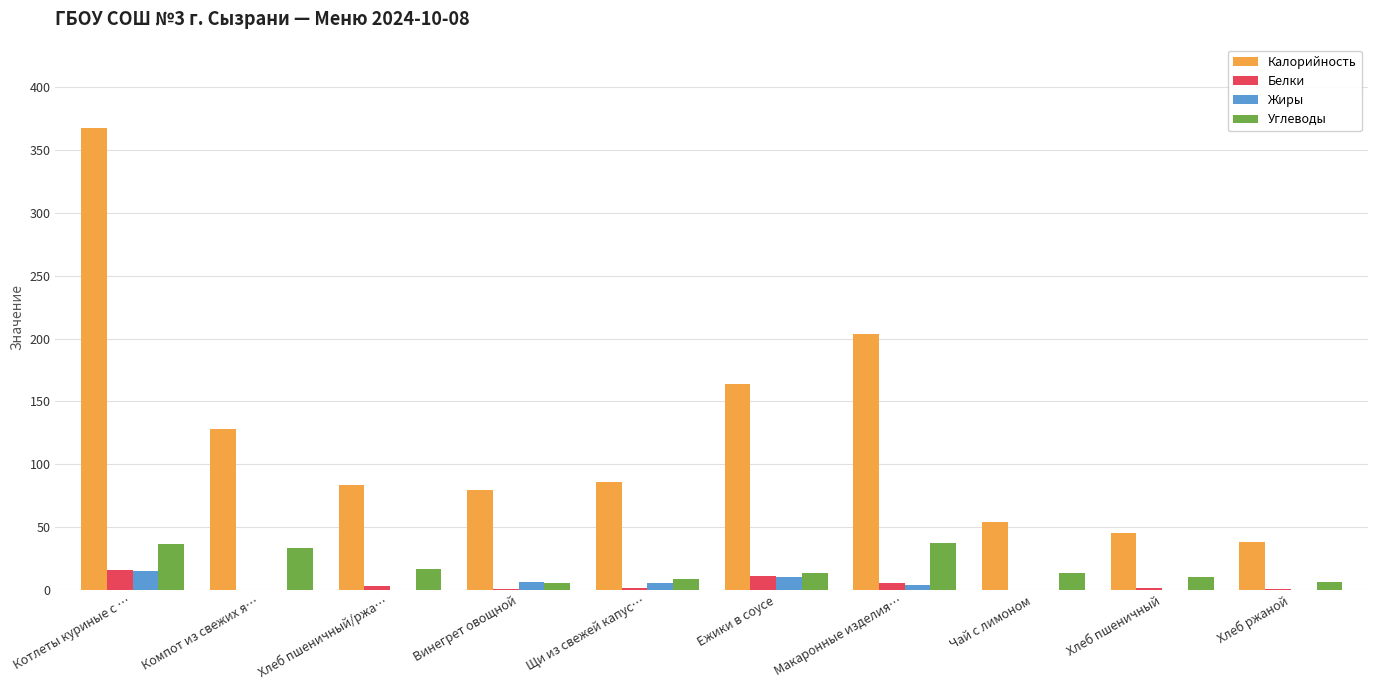

The value of Калорийность at Чай с лимоном is 83.9. True or false?

False